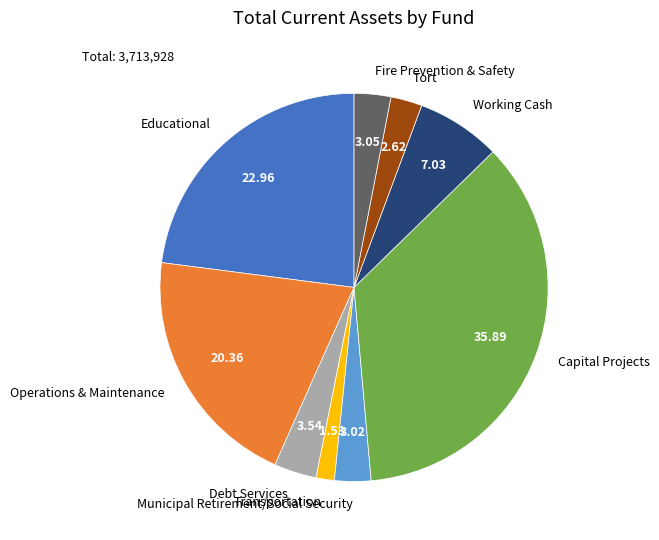

What is the ratio of the value at Working Cash to the value at Fire Prevention & Safety?

2.3